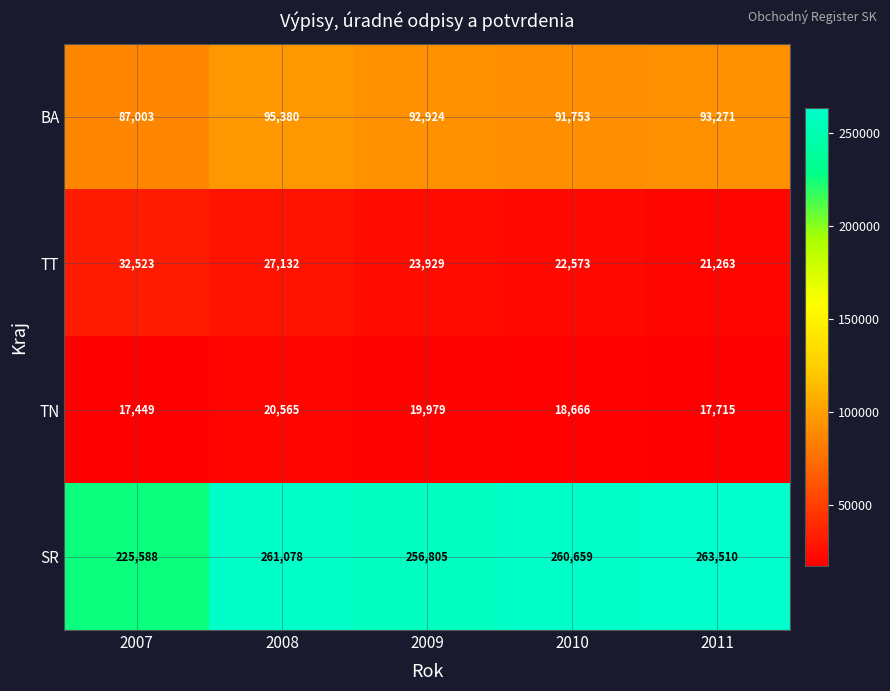

Reading right to left, list all the values displayed in this chart.

BA: 93271	91753	92924	95380	87003
TT: 21263	22573	23929	27132	32523
TN: 17715	18666	19979	20565	17449
SR: 263510	260659	256805	261078	225588